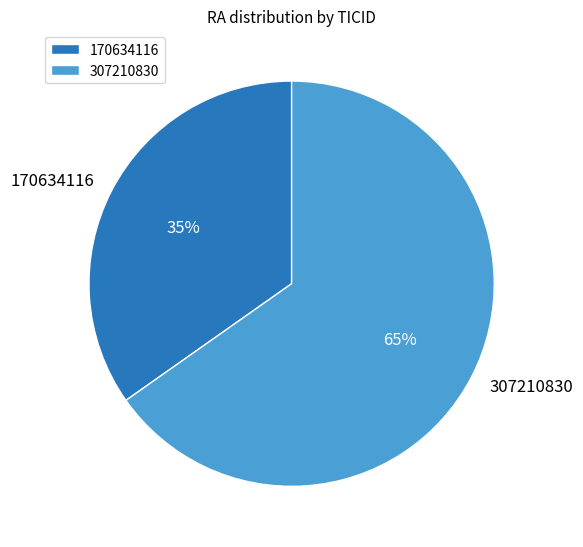

Does 170634116 represent more than half of the total?

No